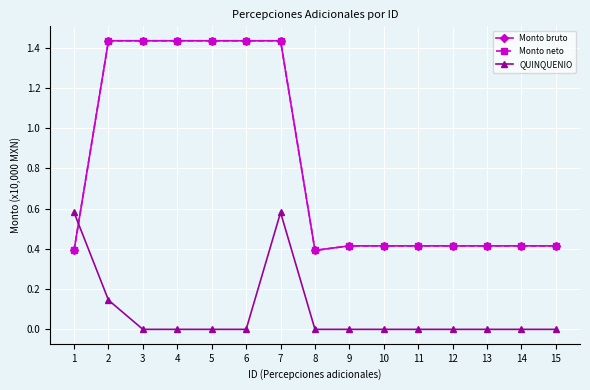

At which category does Monto neto reach its first local valley?

8